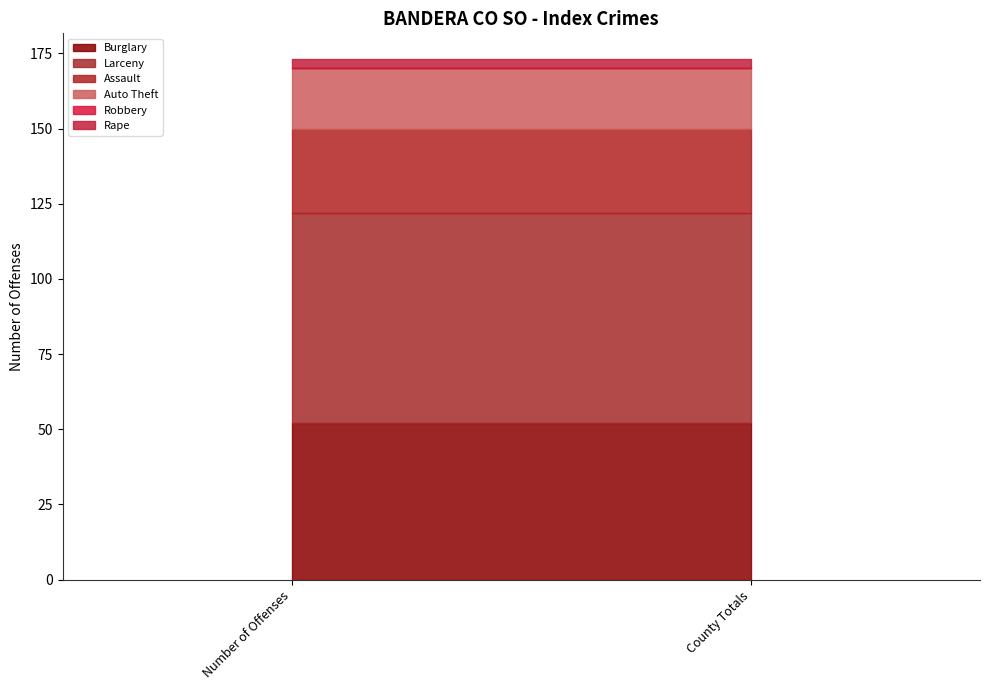

Reading left to right, extract all data points from this chart.

Burglary: 52	52
Larceny: 70	70
Assault: 28	28
Auto Theft: 20	20
Robbery: 0	0
Rape: 3	3